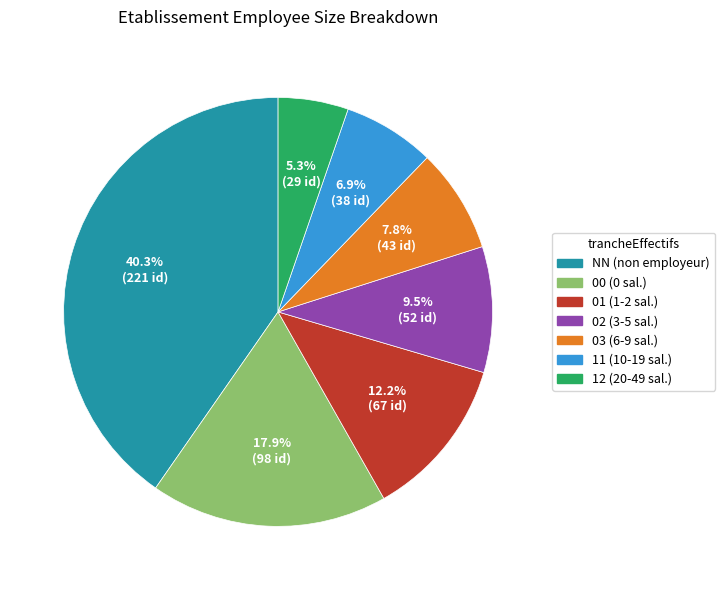

Does 03 account for over 50% of the chart?

No